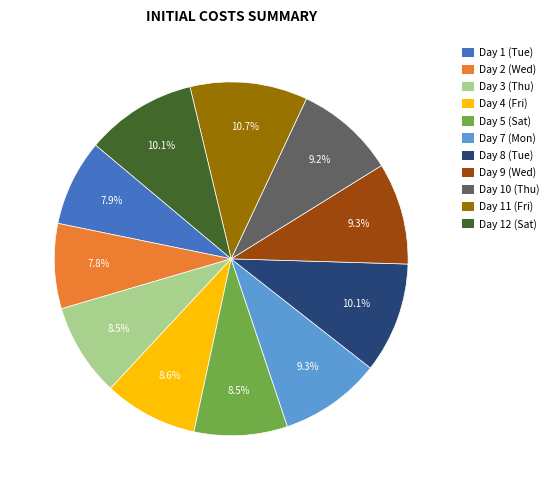

Does Day 1 (Tue) represent more than half of the total?

No